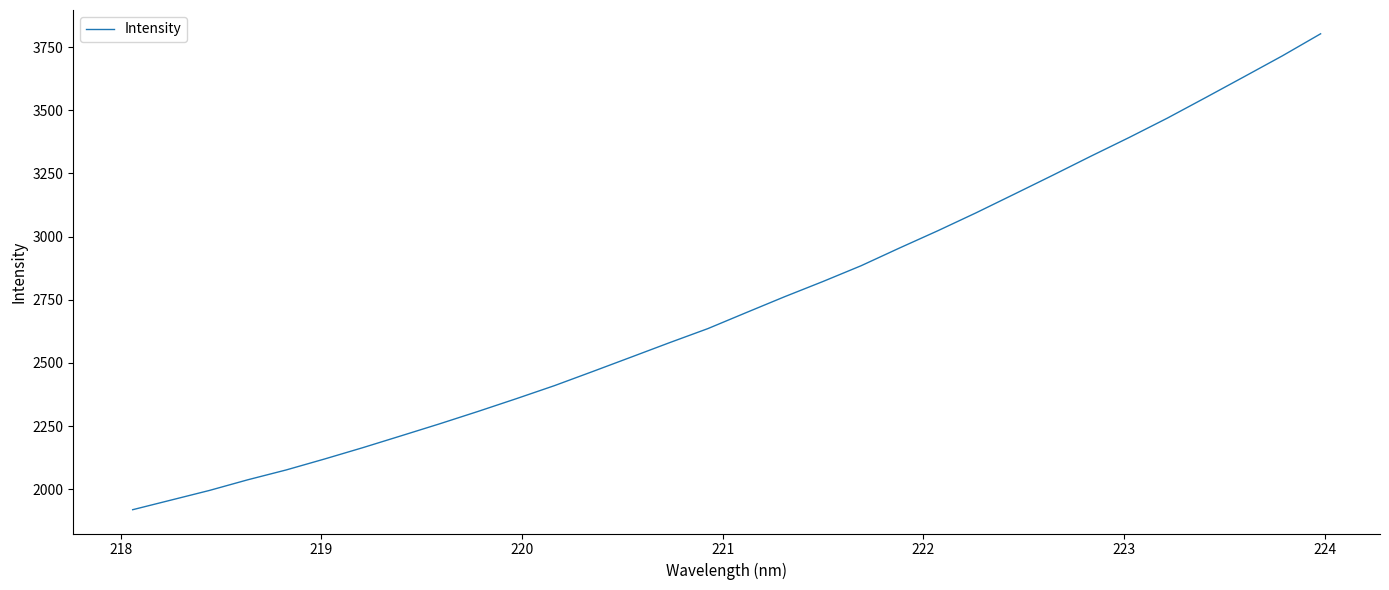

Reading right to left, transcribe all the data shown in this chart.

3803.0	3715.7	3632.9	3550.8	3469.5	3392.6	3318.5	3242.8	3168.3	3094.2	3023.2	2954.8	2884.8	2822.2	2762.0	2699.2	2635.9	2580.2	2523.2	2466.3	2410.3	2358.3	2307.8	2258.8	2211.5	2164.6	2119.6	2076.3	2037.4	1995.2	1957.0	1918.9